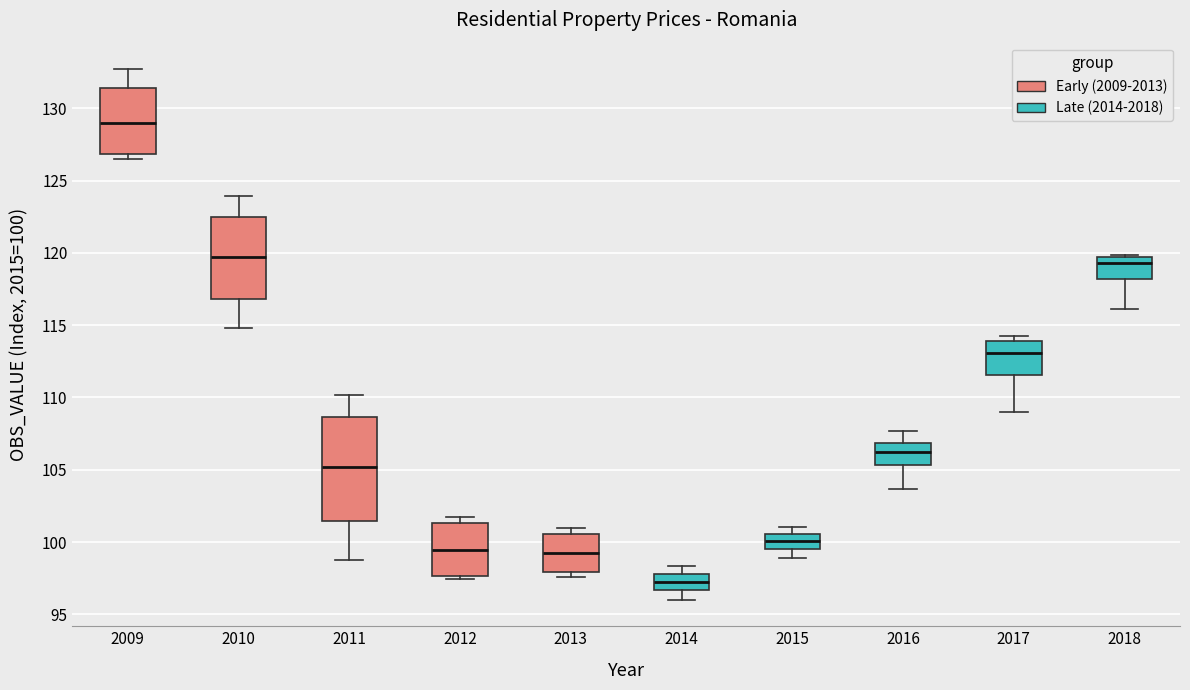

Which box's median line is the highest?

2009